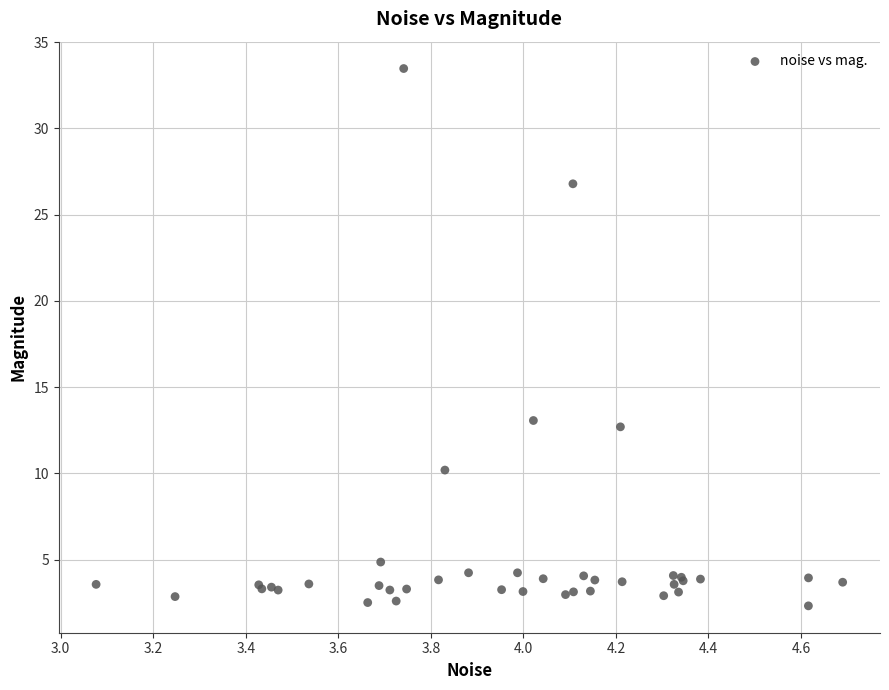

What Y value in the scatter plot is closest to 17?

13.1